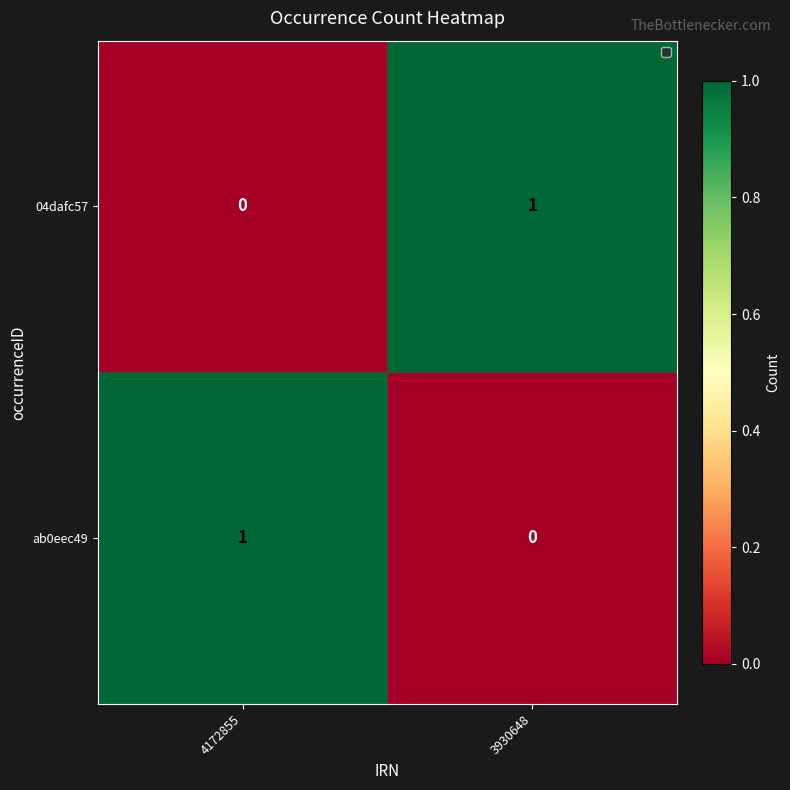

What is the spread (max minus min) of values at 3930648?

1